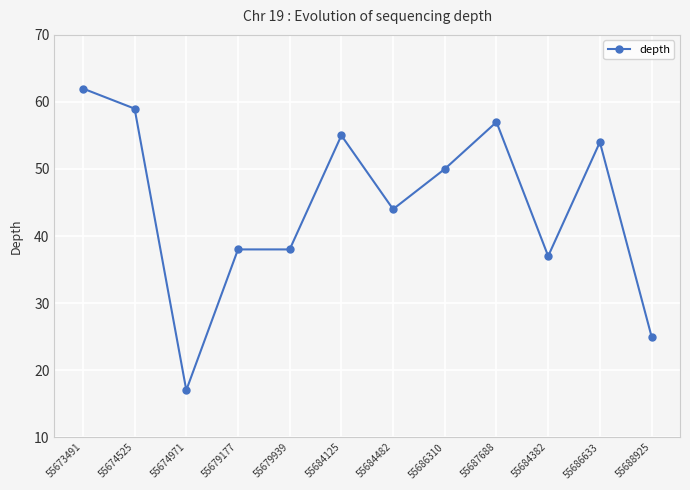

How many lines are shown in the chart?

1